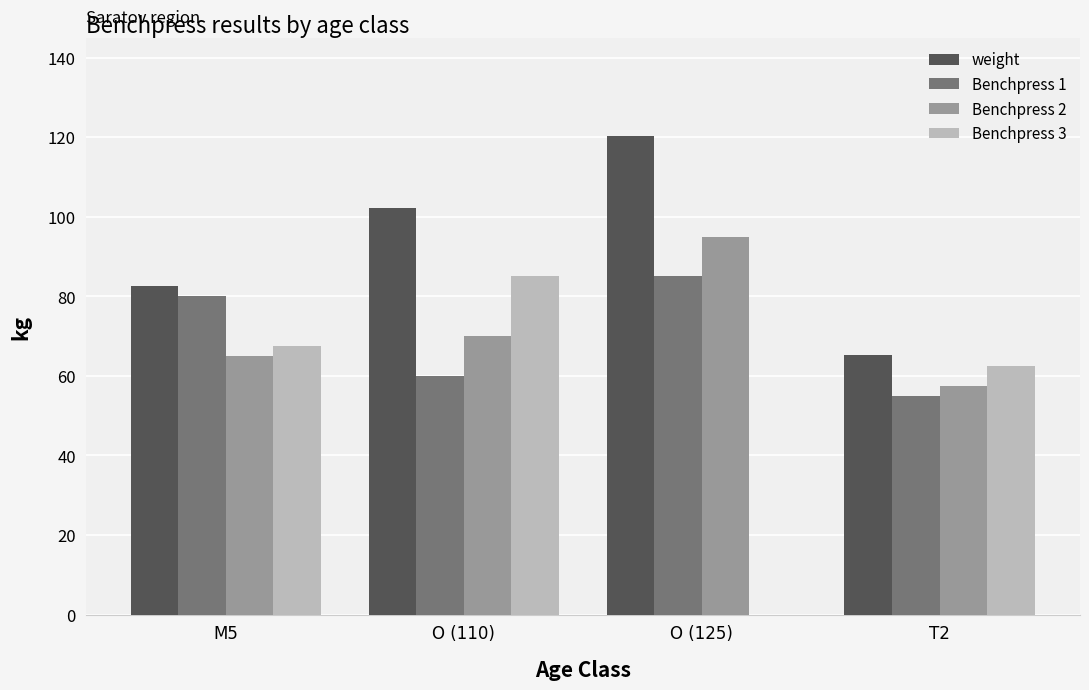

The Benchpress 1 series shows 60.0 at O (110). True or false?

True